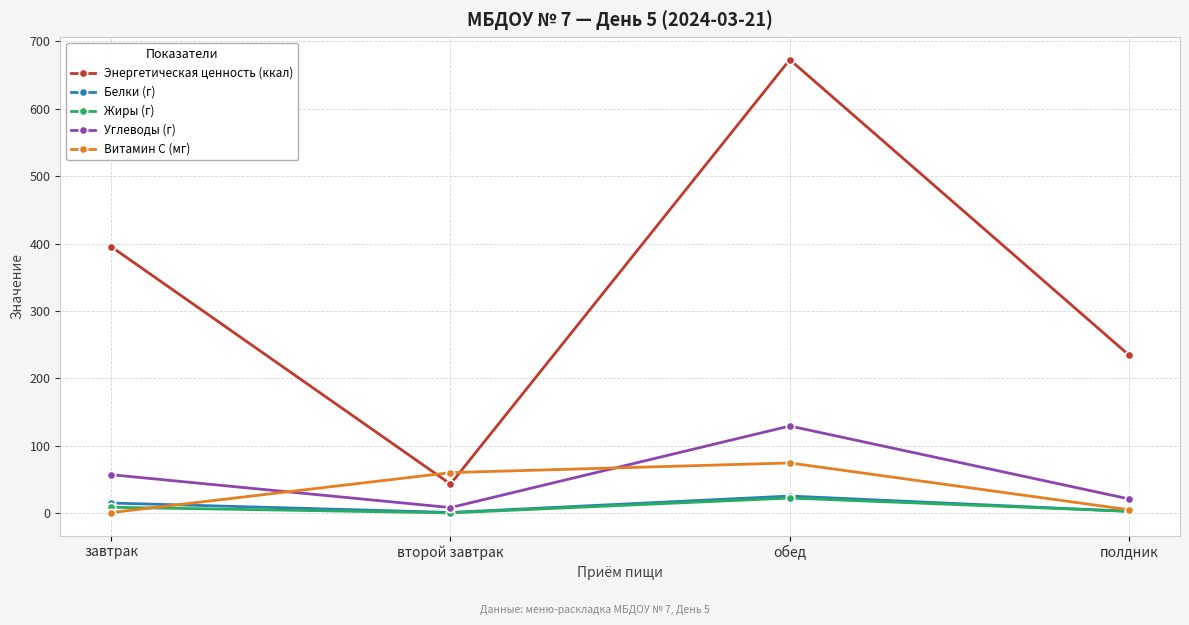

How many interior local peaks does the Жиры (г) series have?

1